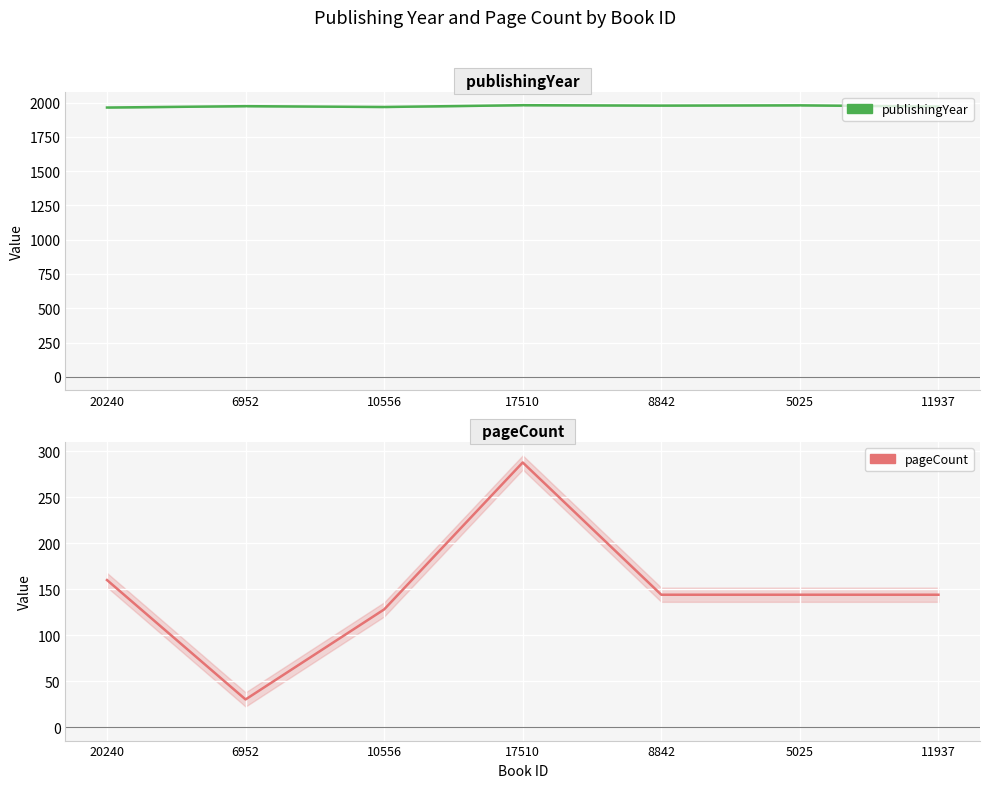

The value of publishingYear at 17510 is 1981. True or false?

True